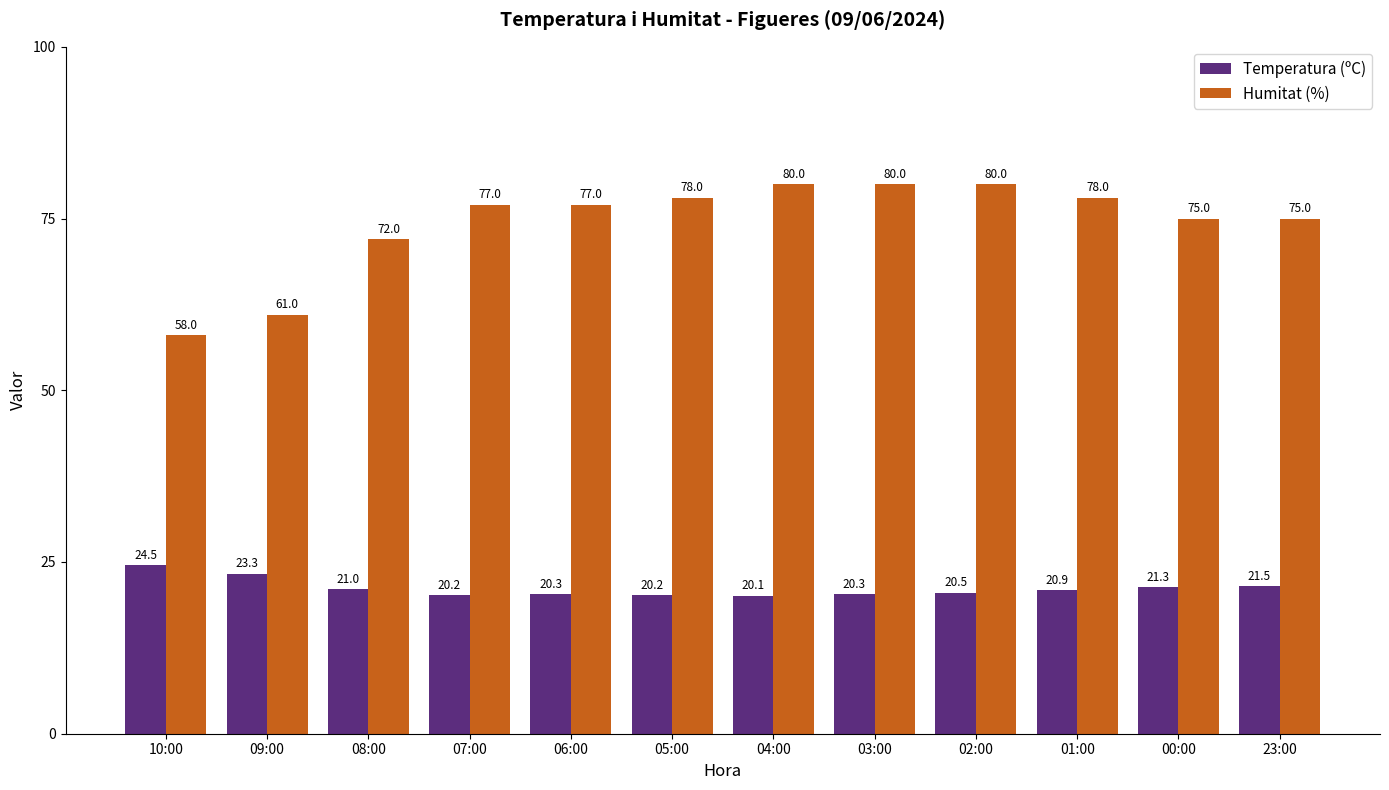

What is the difference between the Temperatura (ºC) values at 08:00 and 06:00?

0.7